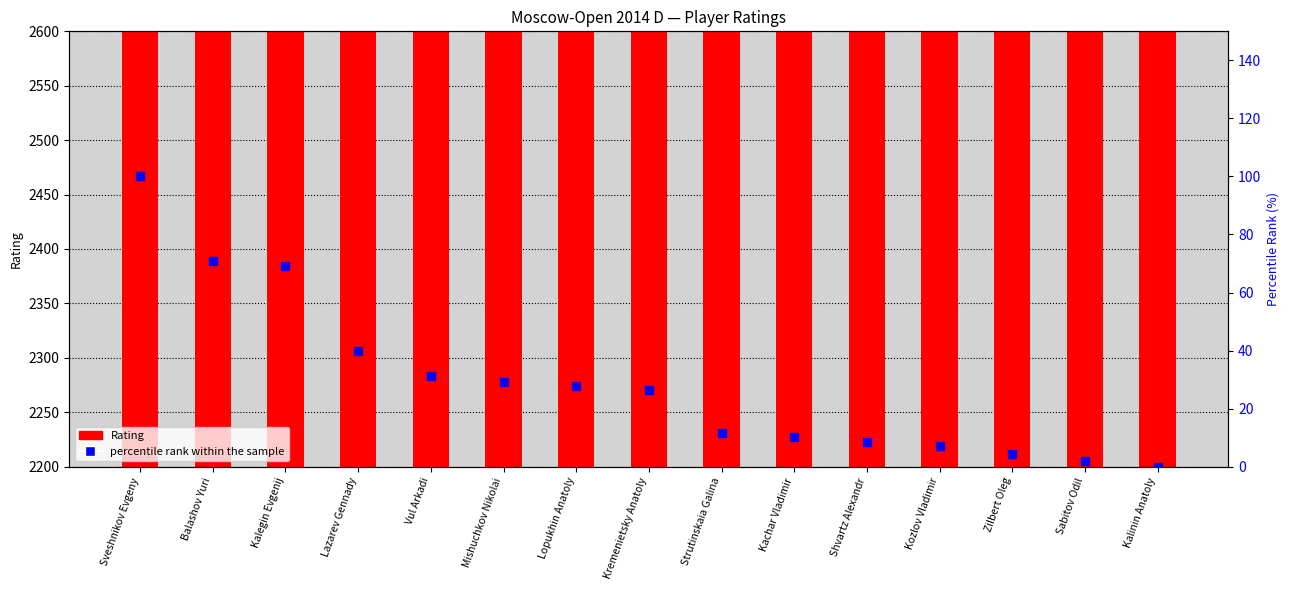

Which series contains the highest Y value?

Rating